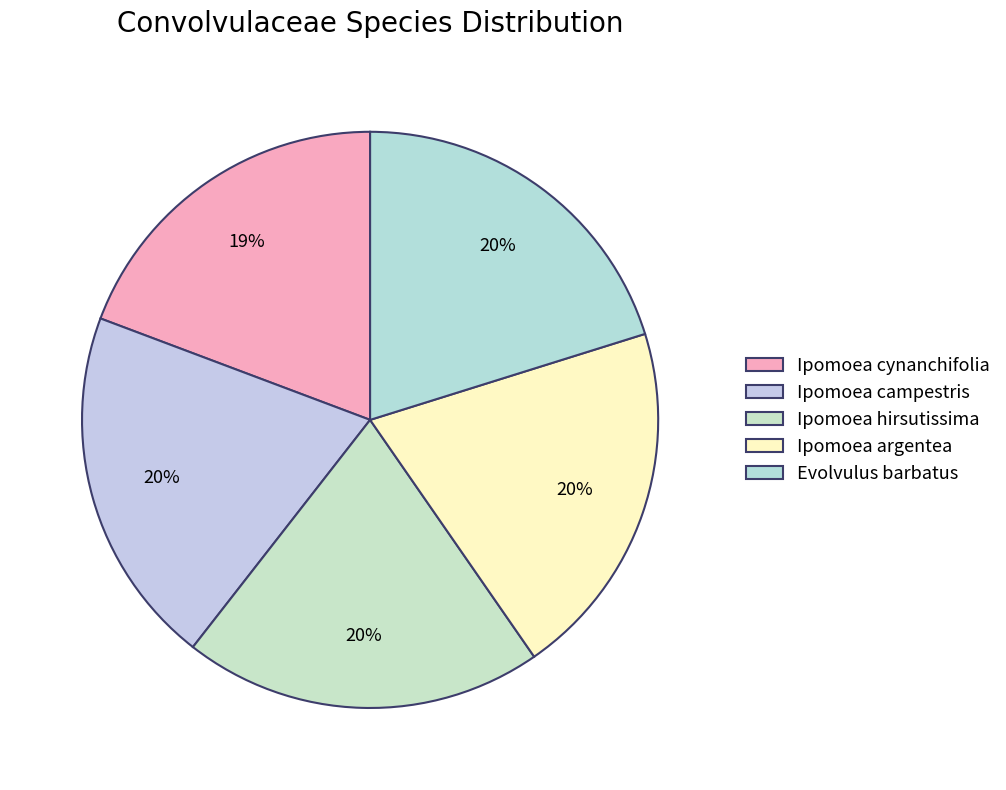

Which slice is the largest?

Ipomoea hirsutissima